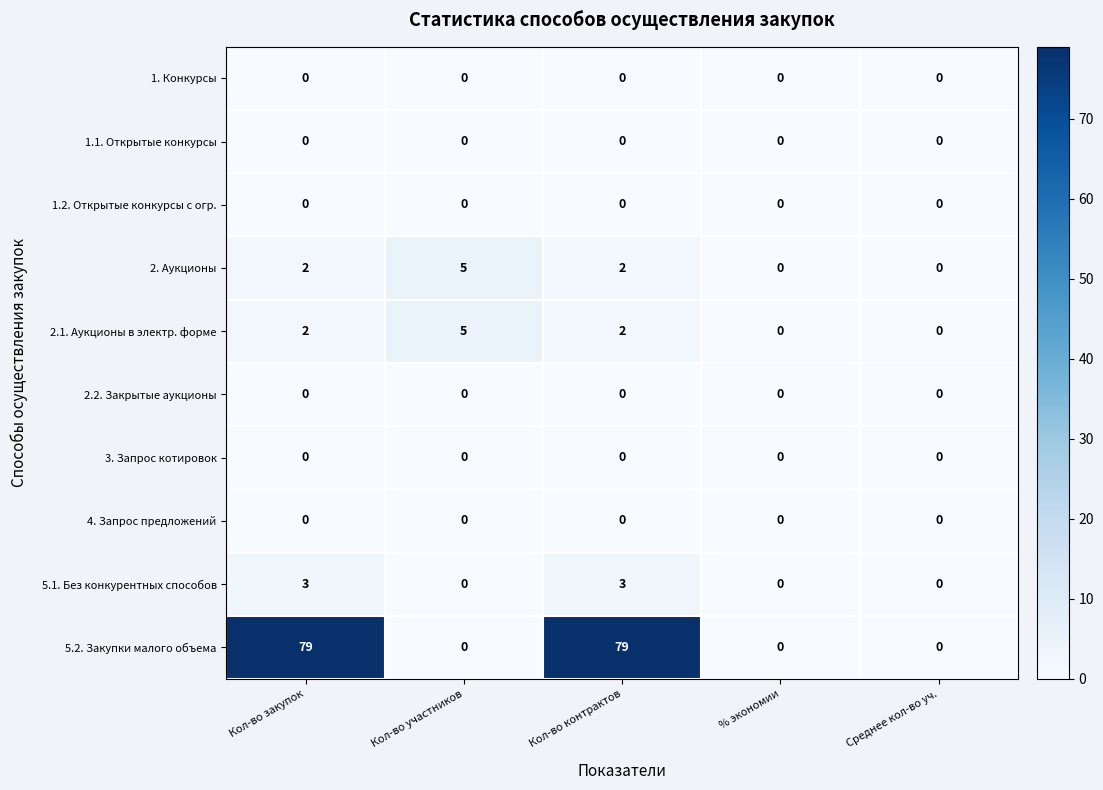

What is the greatest value displayed?

79